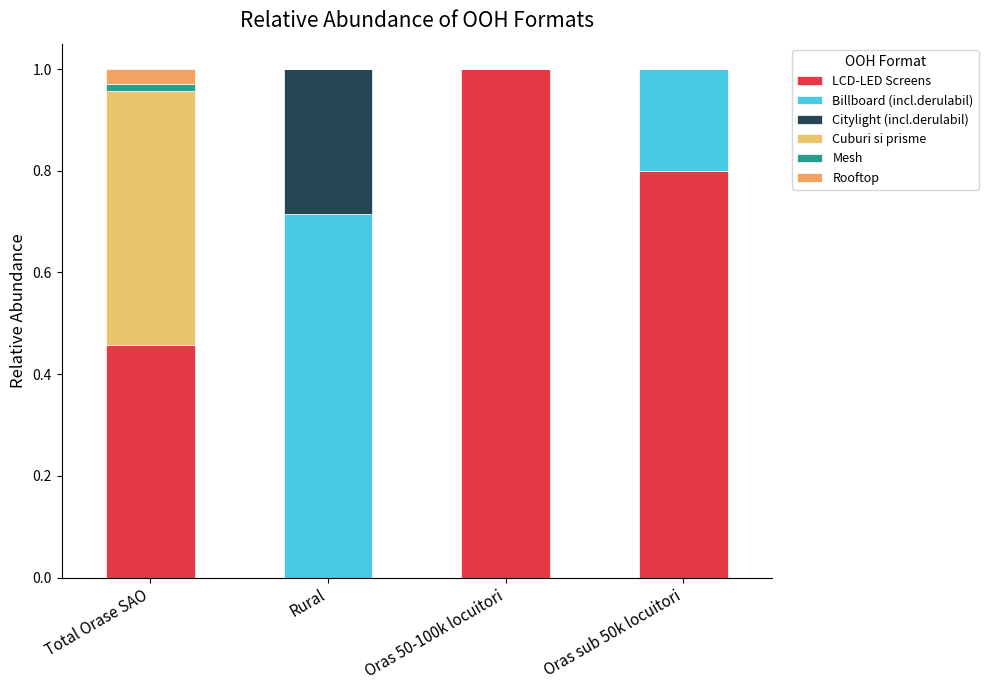

Does the chart contain stacked bars?

Yes